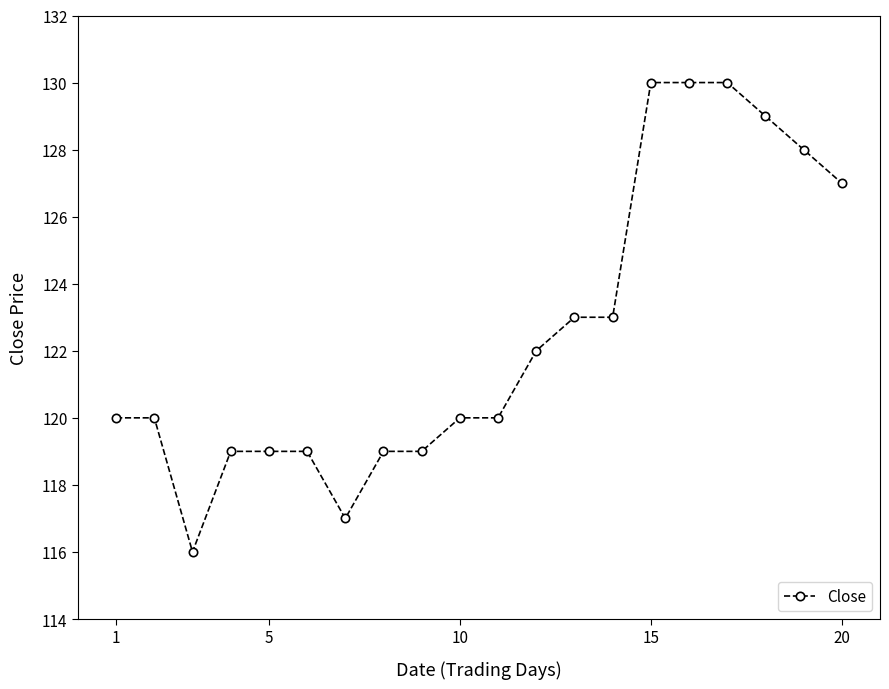

What is the value of the 11th point from the left?

120